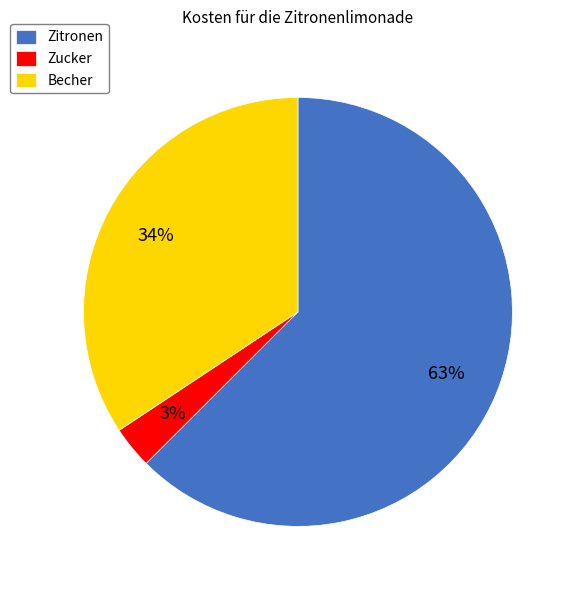

Is there a majority slice in this chart?

Yes